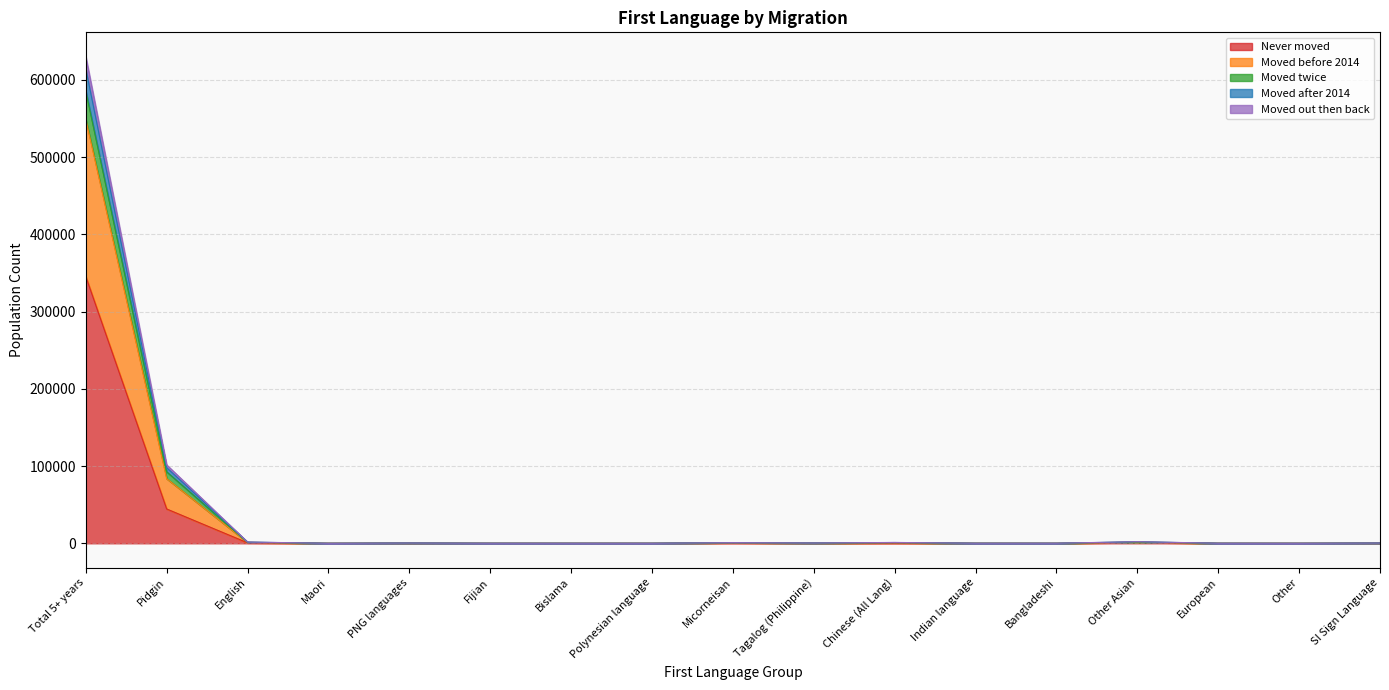

Where is the first local maximum for Moved before 2014?

PNG languages